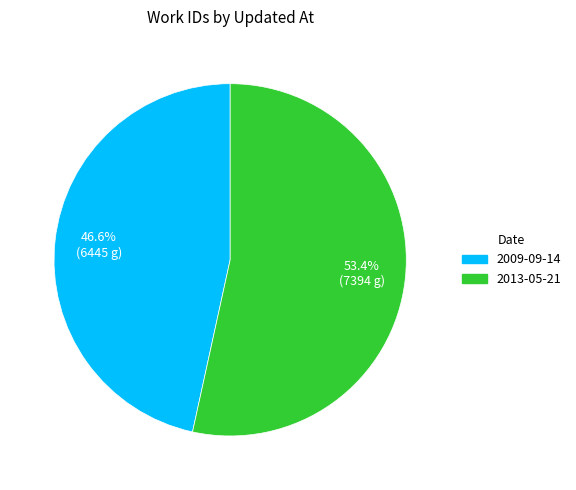

What percentage is the 2013-05-21 slice, to the nearest percent?

53%